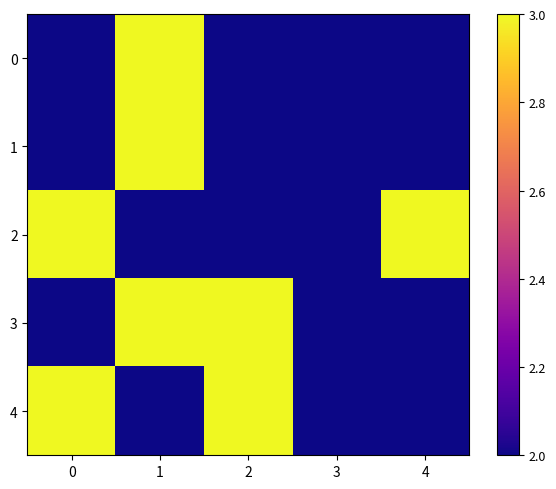

What is the total value across all series at 4?

11